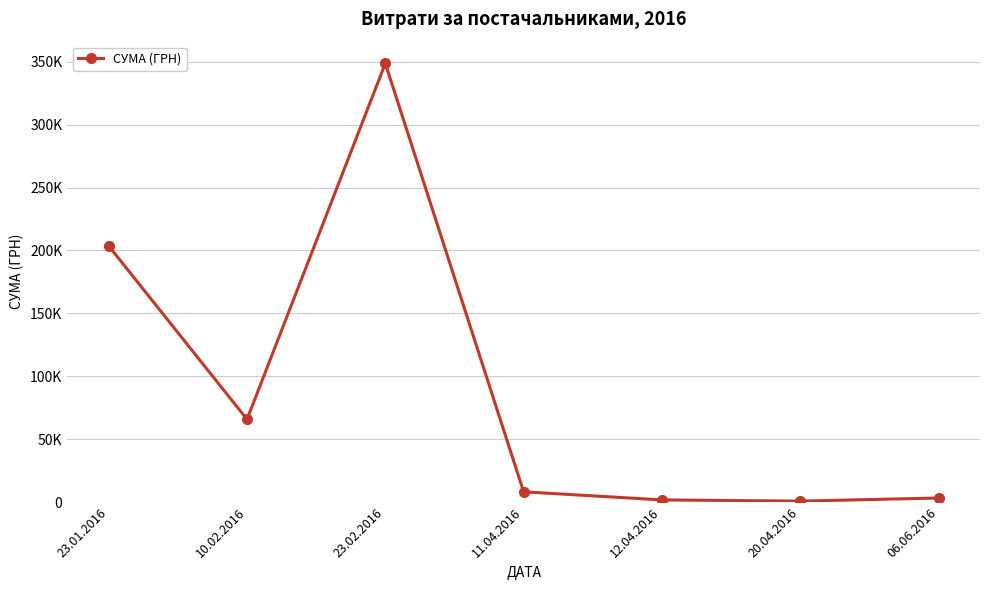

What is the sum of all values?

631699.8